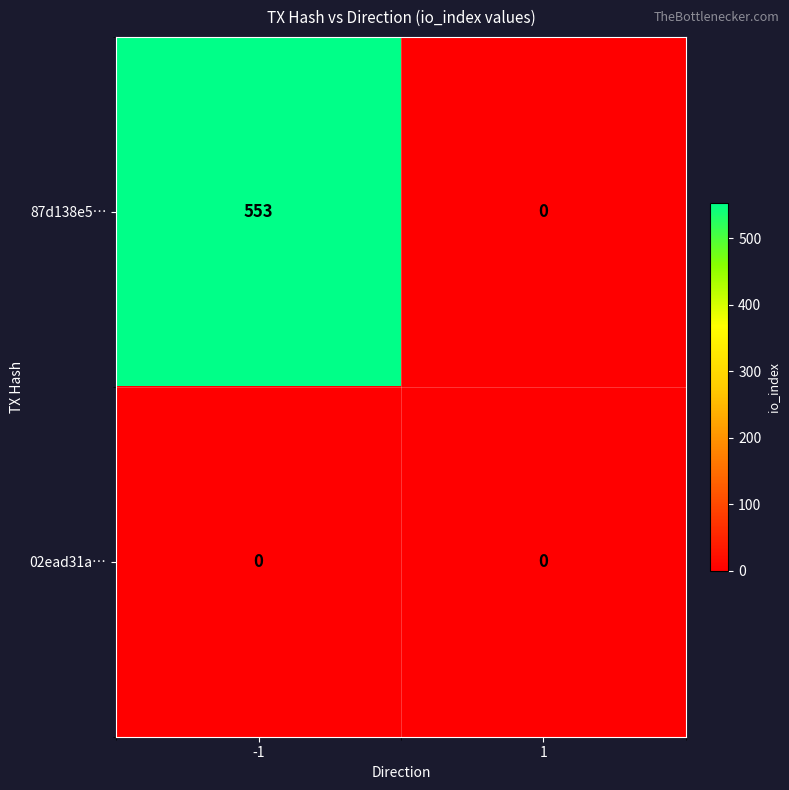

Reading right to left, list all the values displayed in this chart.

87d138e5…: 1=0	-1=553
02ead31a…: 1=0	-1=0